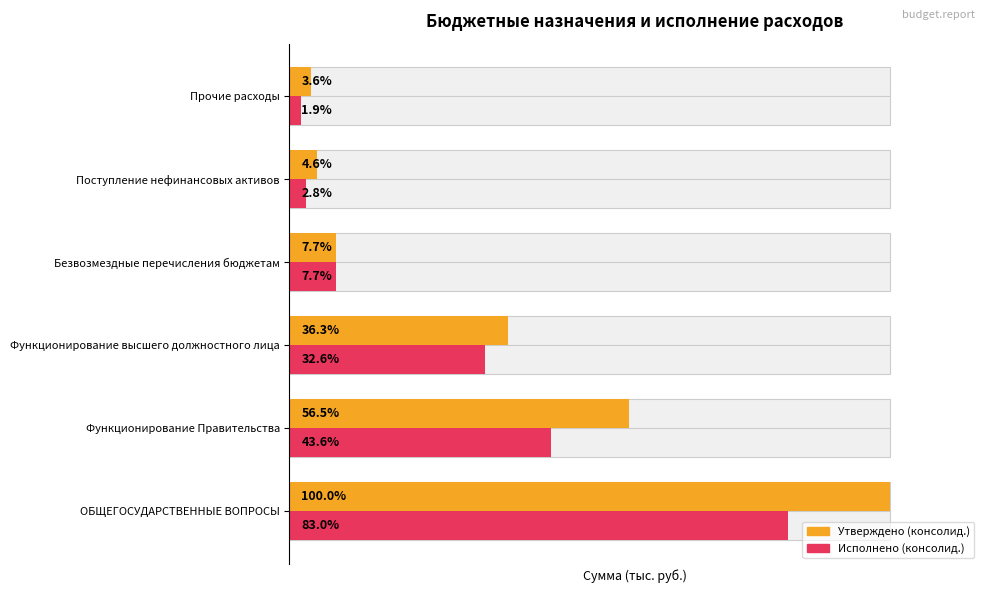

How many bars are there in each group?

2